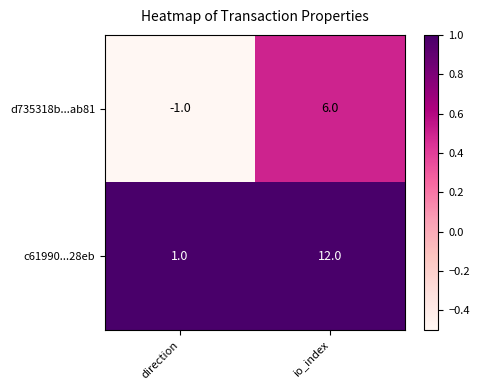

Rank the series by their maximum value, from highest to lowest.

c61990...28eb, d735318b...ab81